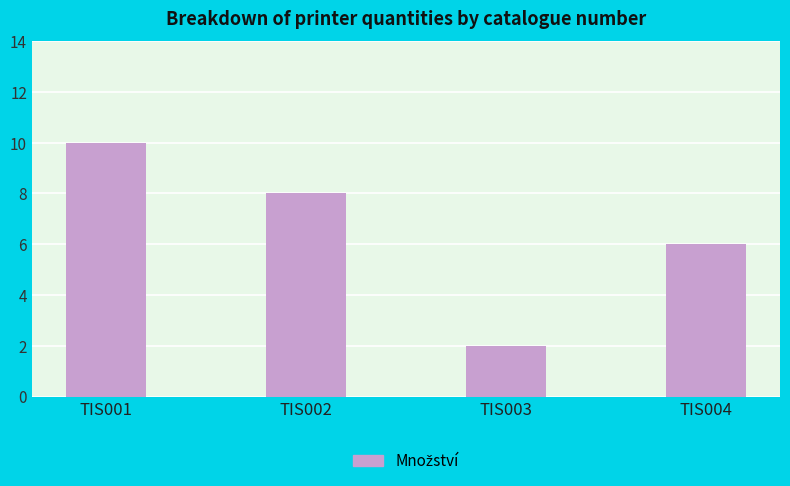

Which label corresponds to the largest value in the chart?

TIS001